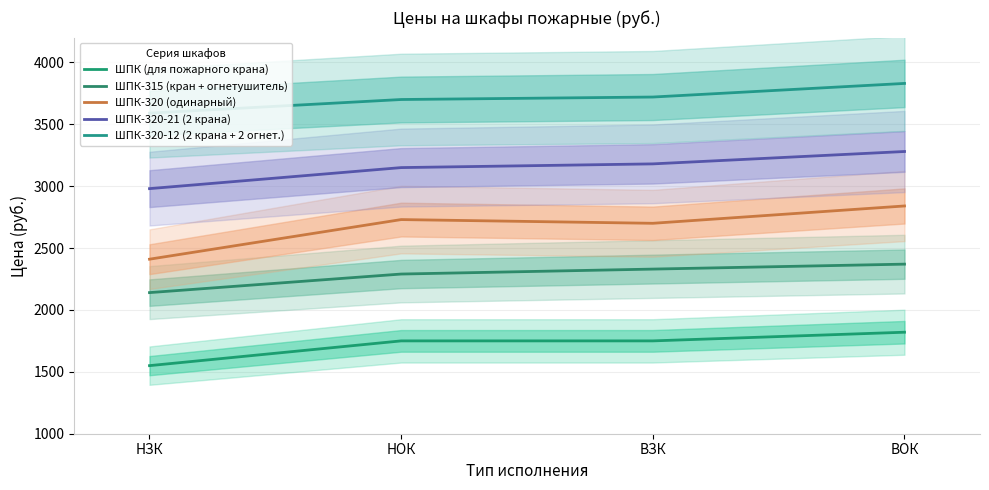

What is the minimum value for ШПК-320-21 (2 крана)?

2980